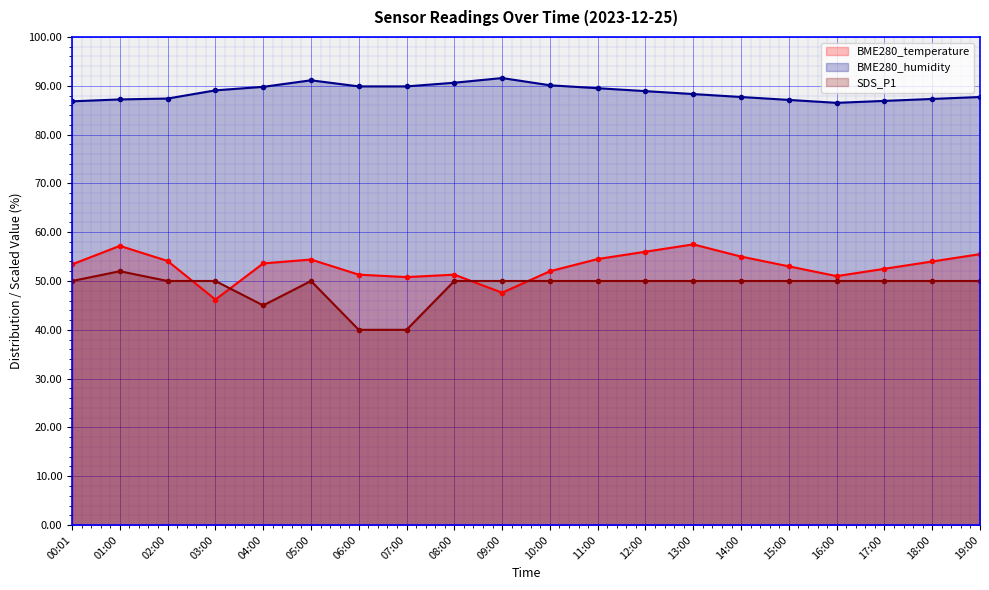

Reading right to left, transcribe all the data shown in this chart.

BME280_temperature: 19:00=55.5	18:00=54.0	17:00=52.5	16:00=51.0	15:00=53.0	14:00=55.0	13:00=57.5	12:00=56.0	11:00=54.5	10:00=52.0	09:00=47.6	08:00=51.3	07:00=50.8	06:00=51.3	05:00=54.4	04:00=53.6	03:00=46.2	02:00=54.1	01:00=57.2	00:01=53.4
BME280_humidity: 19:00=87.7	18:00=87.3	17:00=86.9	16:00=86.5	15:00=87.1	14:00=87.7	13:00=88.3	12:00=88.9	11:00=89.5	10:00=90.1	09:00=91.6	08:00=90.6	07:00=89.9	06:00=89.9	05:00=91.1	04:00=89.8	03:00=89.1	02:00=87.4	01:00=87.2	00:01=86.8
SDS_P1: 19:00=50.0	18:00=50.0	17:00=50.0	16:00=50.0	15:00=50.0	14:00=50.0	13:00=50.0	12:00=50.0	11:00=50.0	10:00=50.0	09:00=50.0	08:00=50.0	07:00=40.0	06:00=40.0	05:00=50.0	04:00=45.0	03:00=50.0	02:00=50.0	01:00=52.0	00:01=50.0